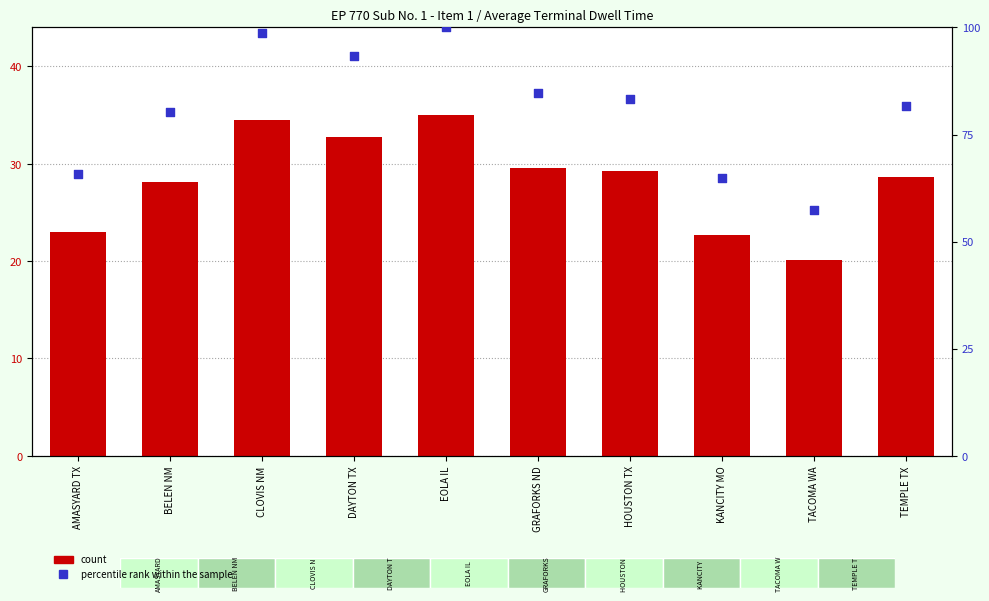

At how many categories does at least one series exceed 49?

10